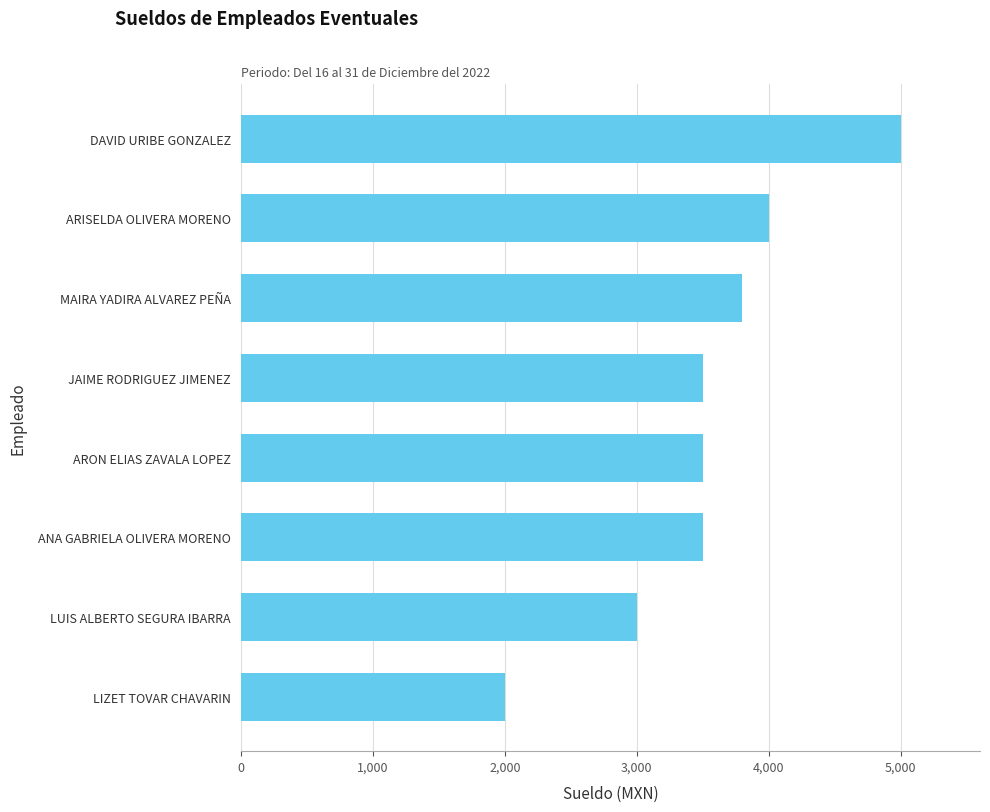

What is the change in value from ANA GABRIELA OLIVERA MORENO to LUIS ALBERTO SEGURA IBARRA?

-500